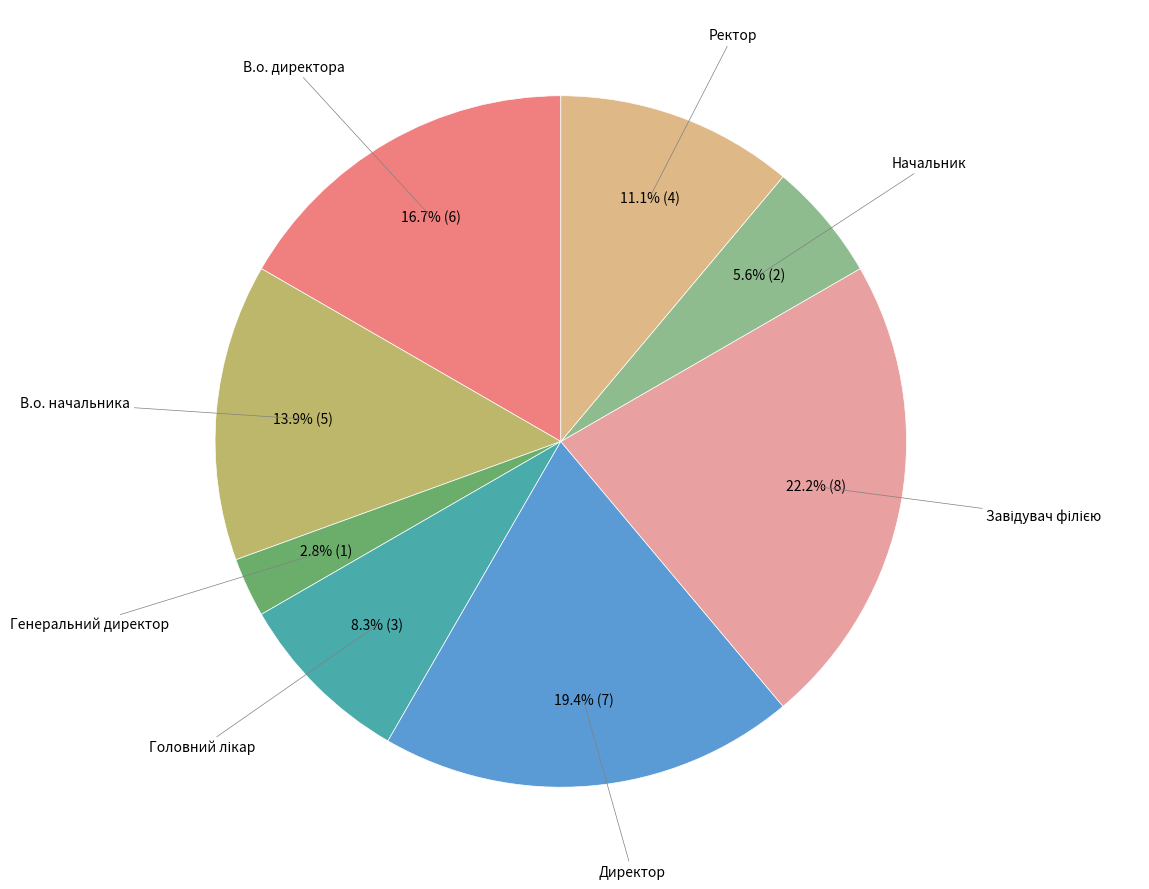

How many segments does this pie chart have?

8